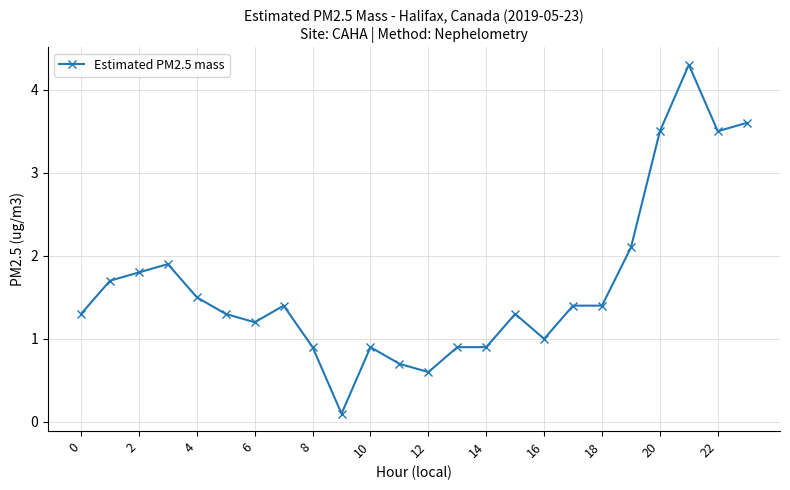

What is the value of the 11th point from the left?

0.9